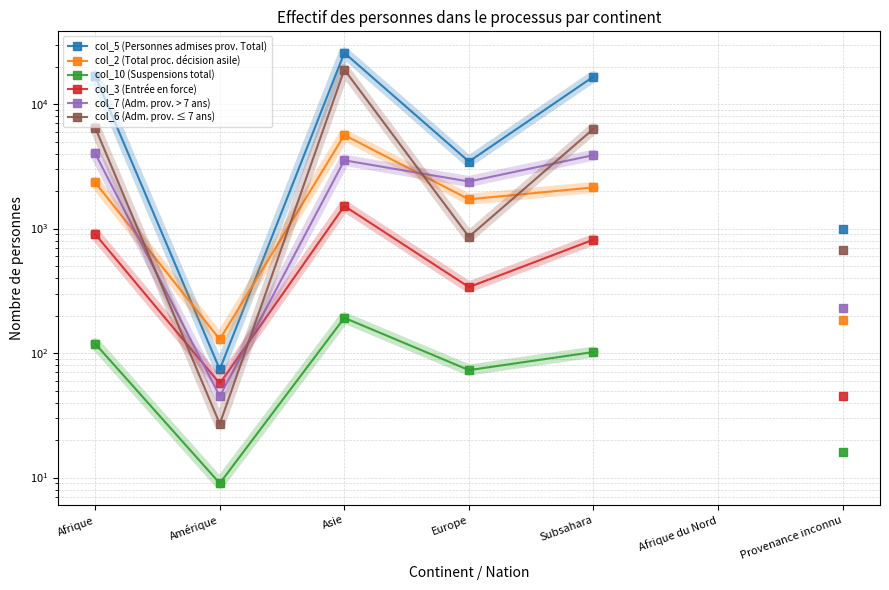

Between Amérique and Europe, which is larger?

Europe